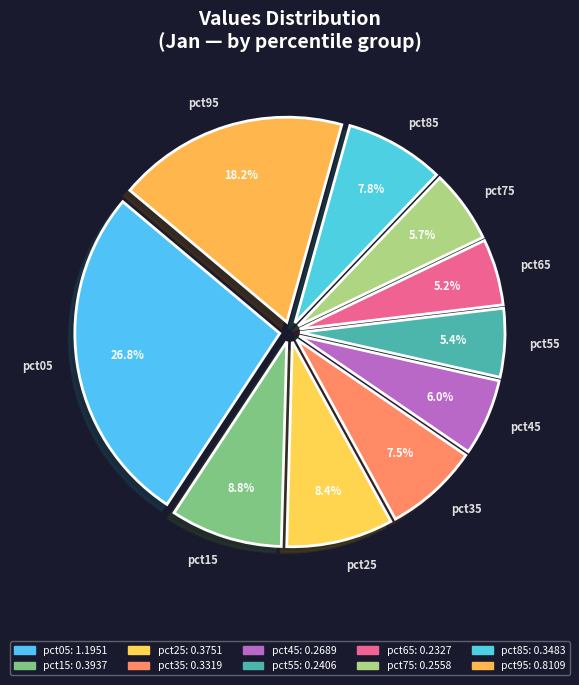

Combined, do pct55 and pct85 account for over 50%?

No